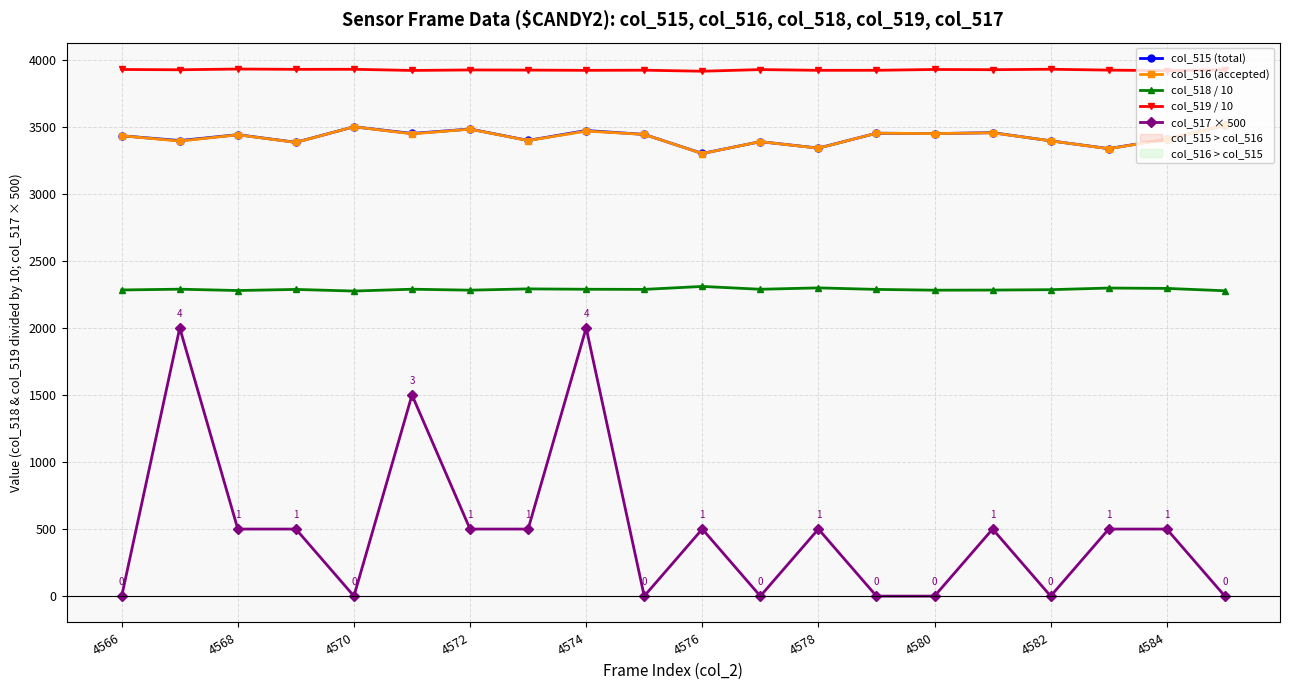

True or false: col_518 / 10 has more than 2 points higher than both neighbors.

True